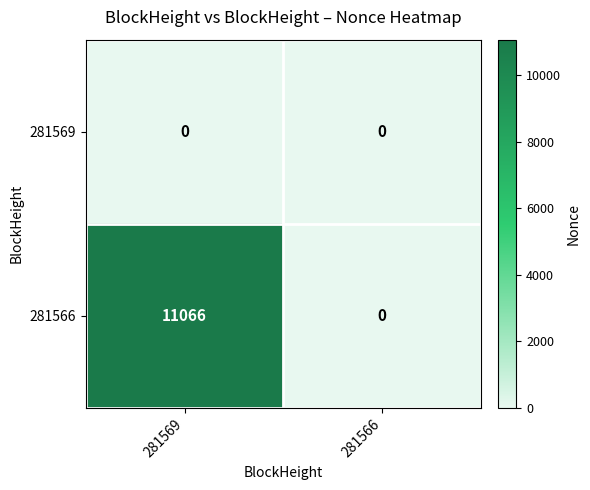

True or false: 281566 has a value of 11066 at 281569.

True